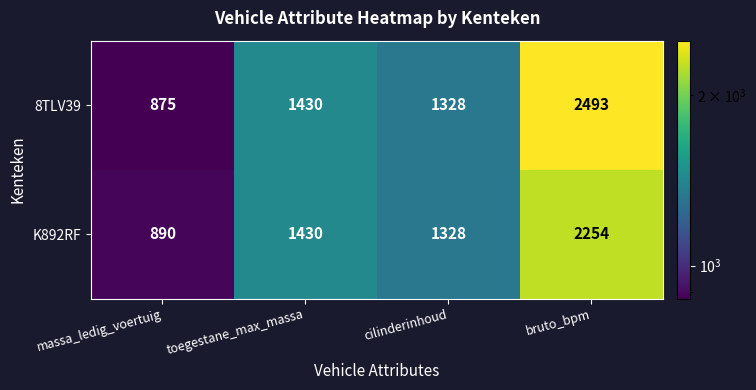

Which series has the largest range (max minus min)?

8TLV39